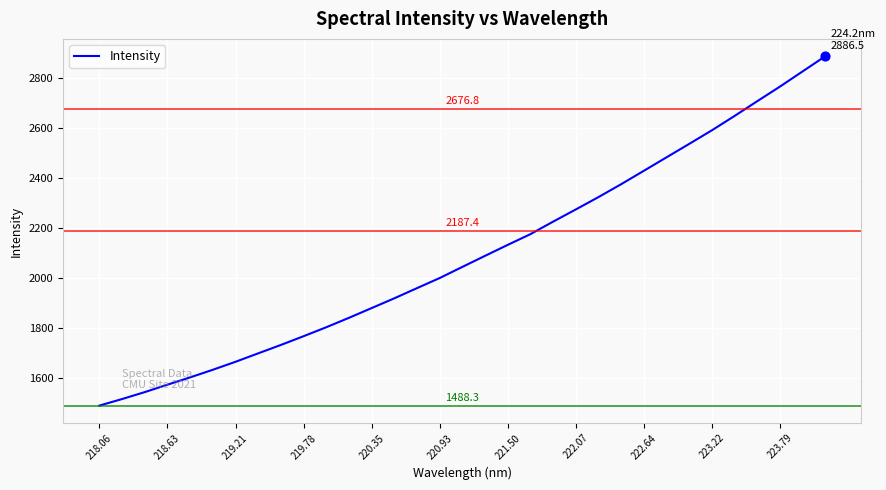

What is the greatest value displayed?

2886.5